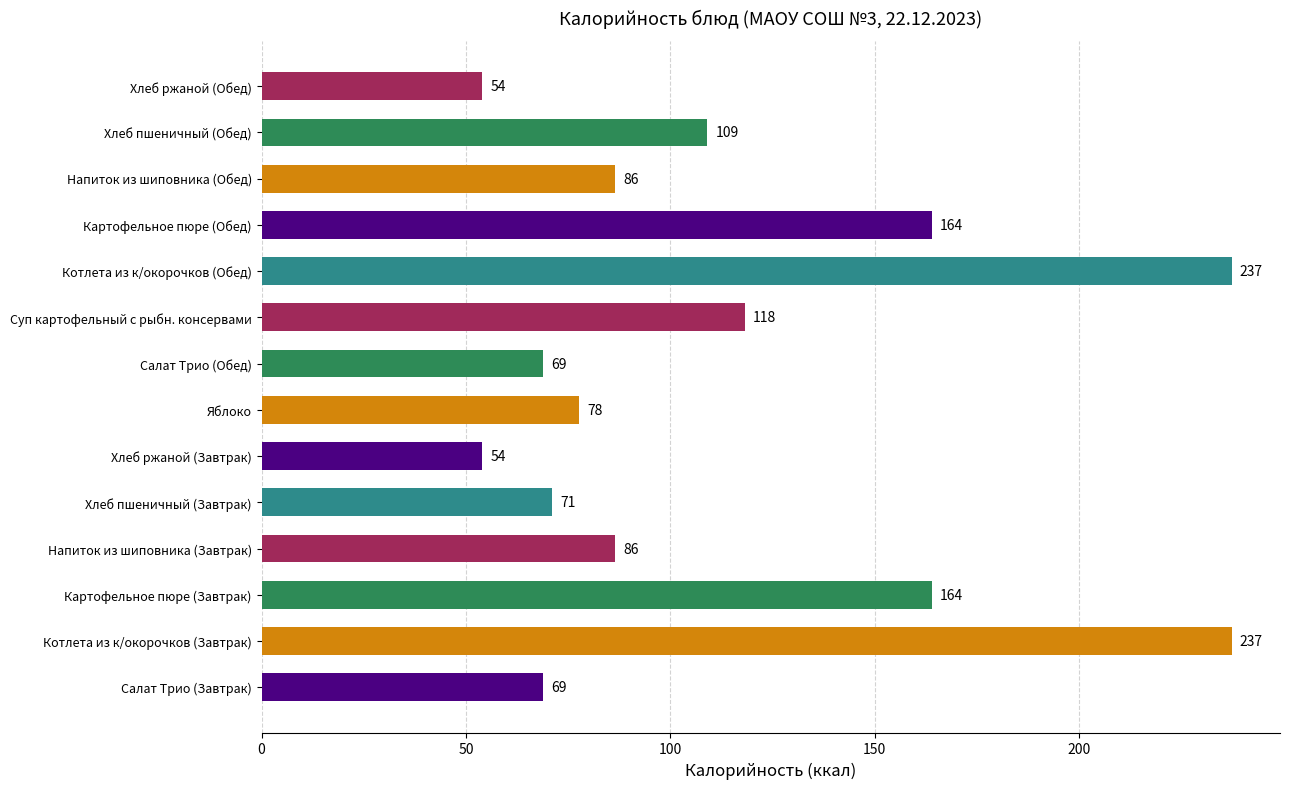

The value at Салат Трио (Обед) is 119.4. True or false?

False